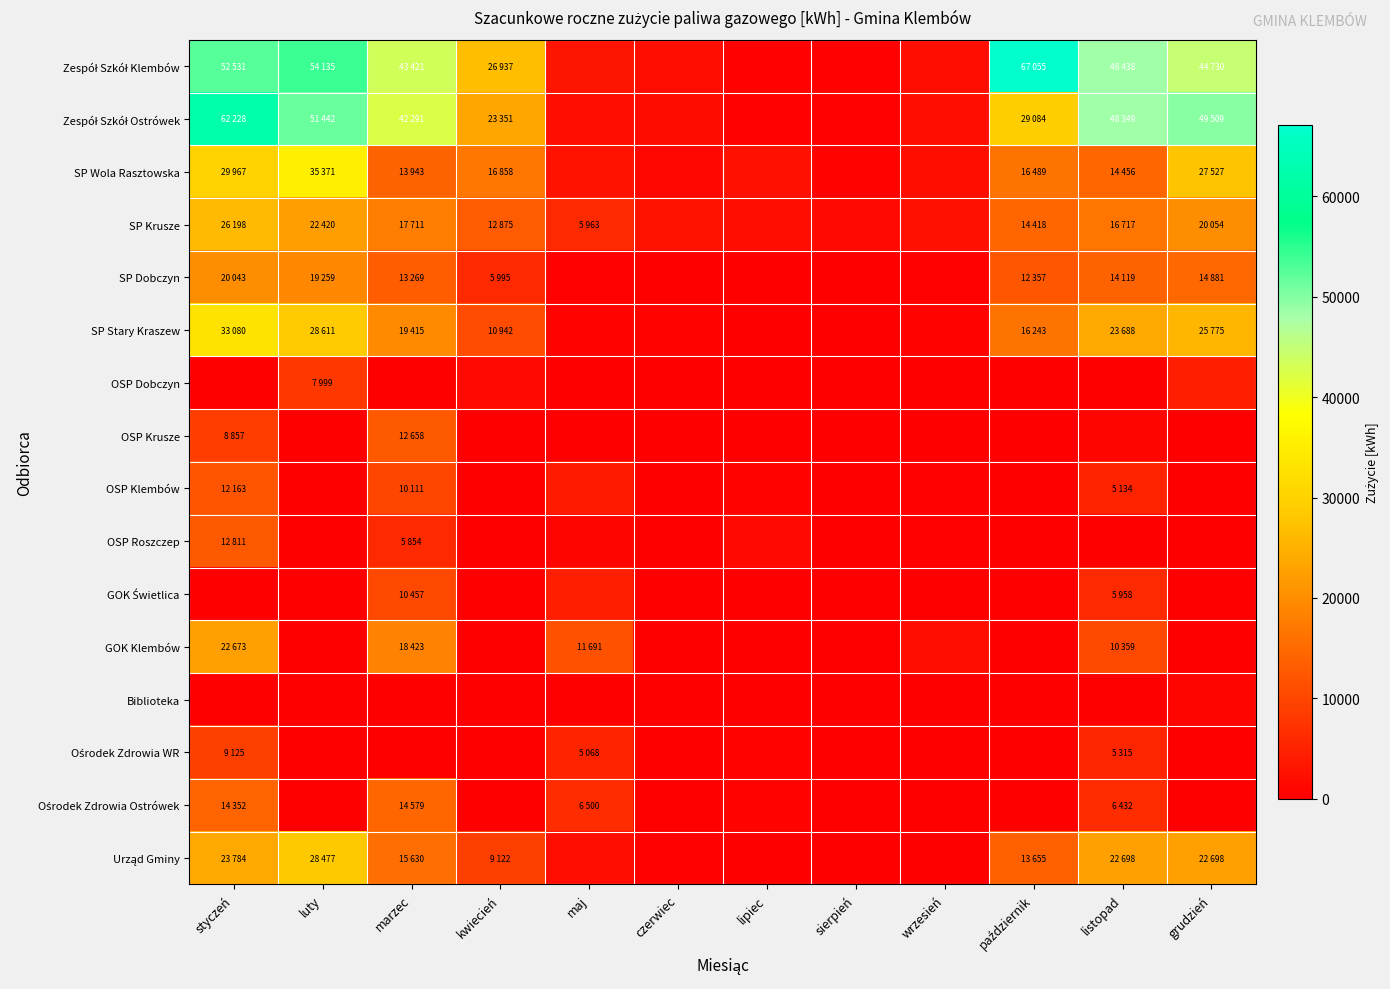

Which series has the widest spread of values?

Zespół Szkół Klembów